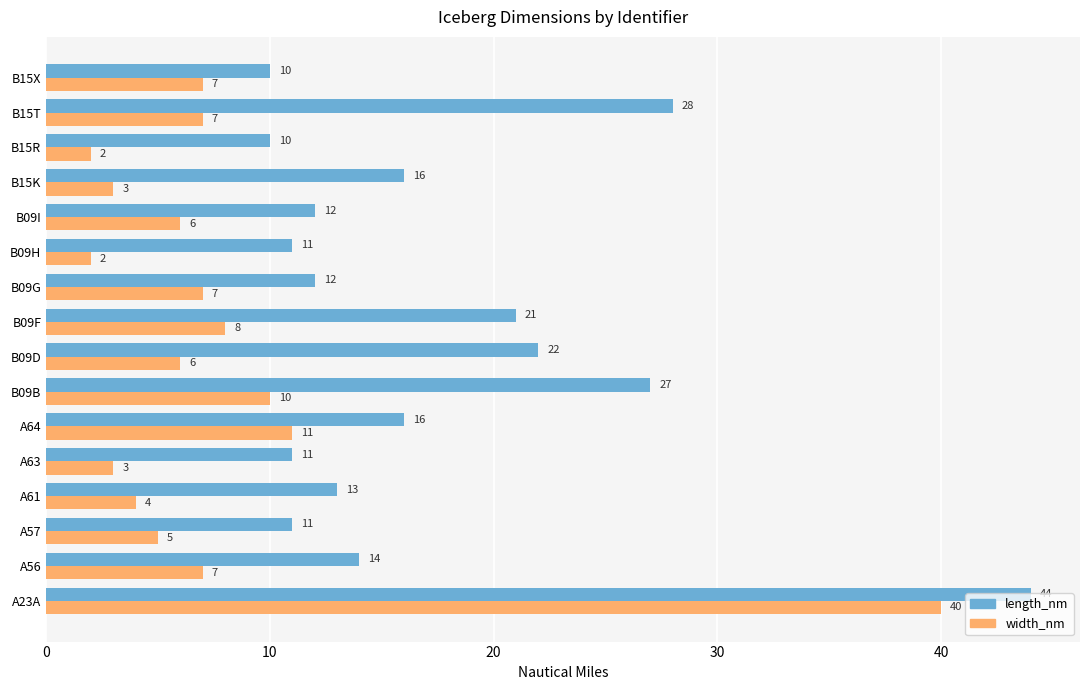

At which category is the sum across all series the highest?

A23A